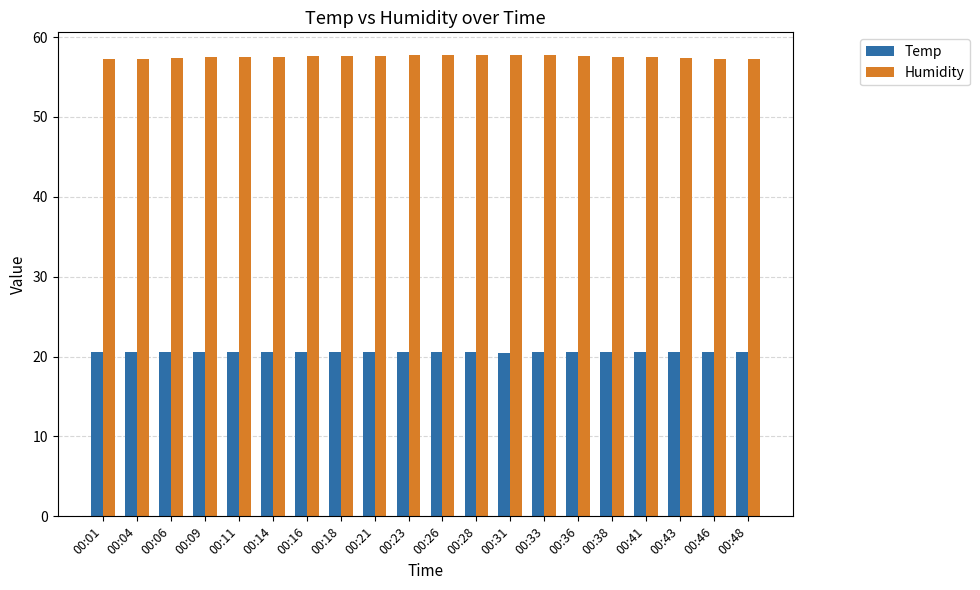

Is it true that Humidity equals 57.3 at 00:01?

True